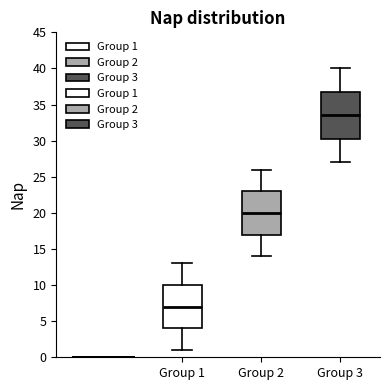

Which box has the lowest median line?

Group 1